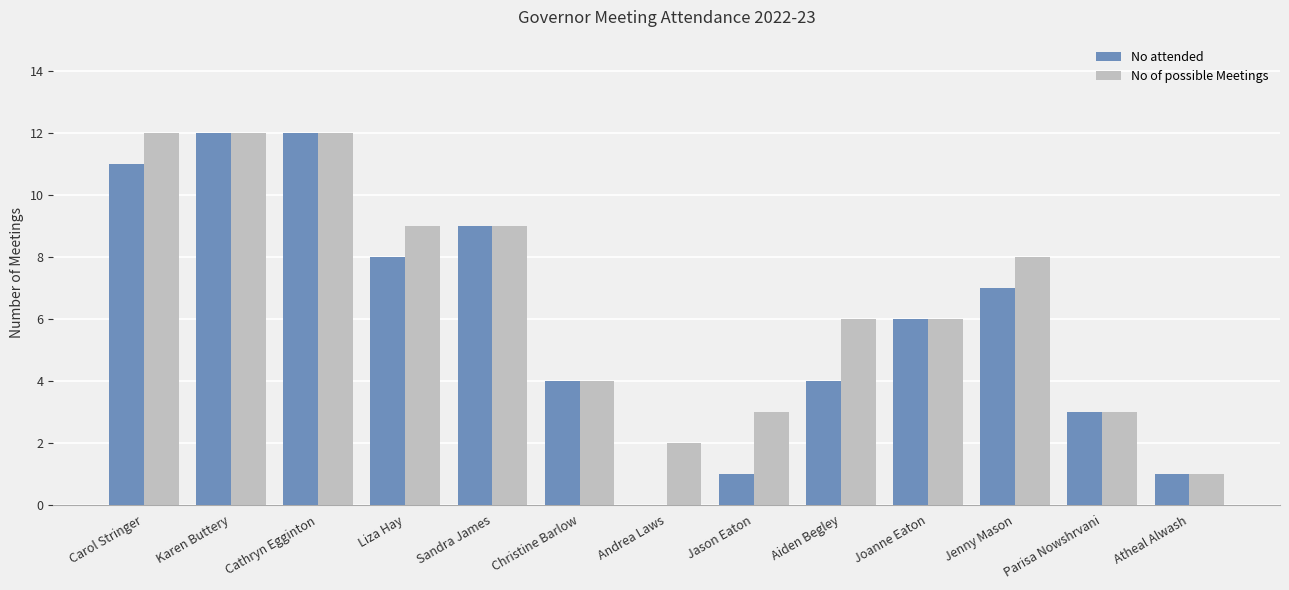

True or false: No of possible Meetings has a value of 9 at Liza Hay.

True